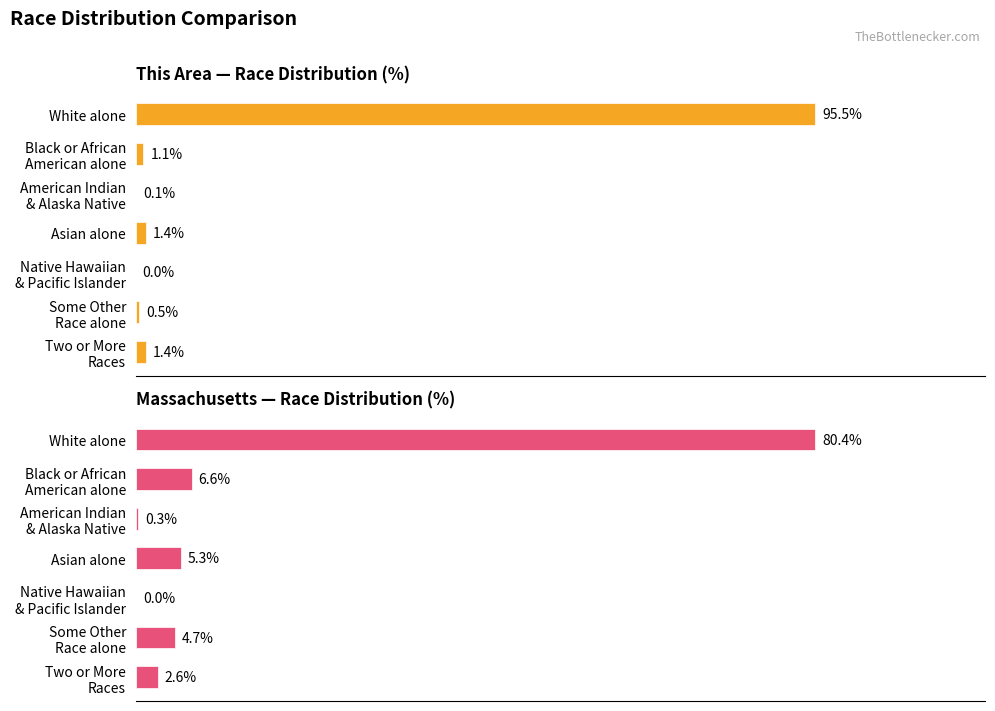

Reading left to right, extract all data points from this chart.

This Area — Race Distribution (%): 95.5	1.1	0.1	1.4	0.0	0.5	1.4
Massachusetts — Race Distribution (%): 80.4	6.6	0.3	5.3	0.0	4.7	2.6